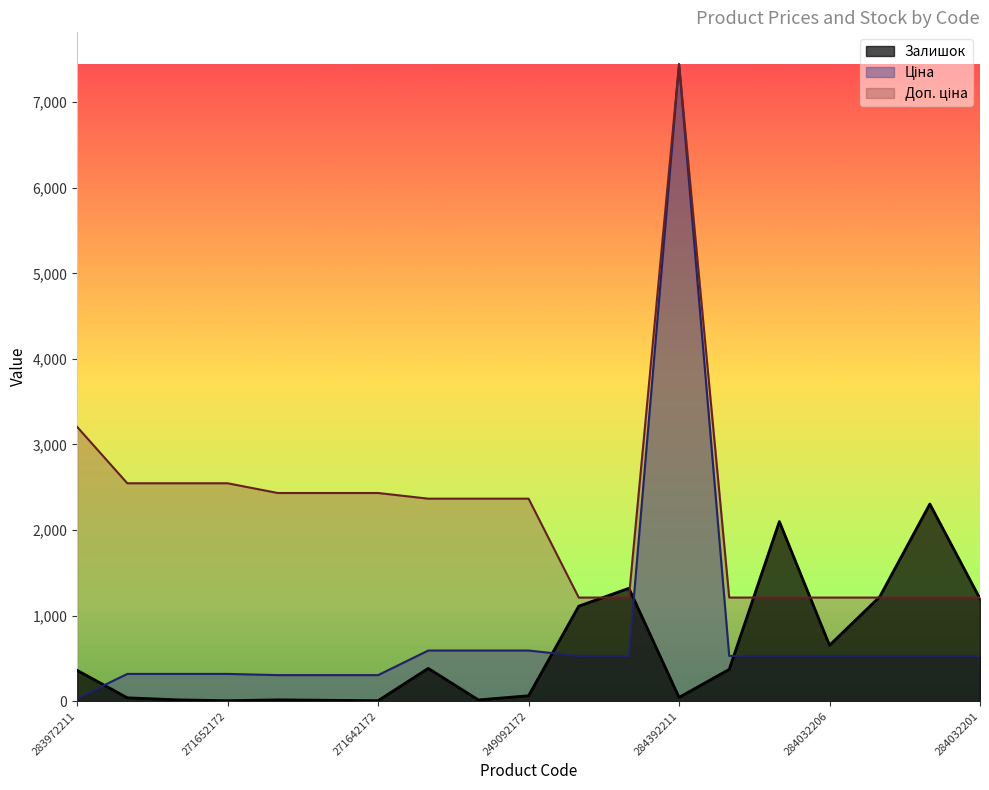

The value of Ціна at 284032205 is 528.2. True or false?

True